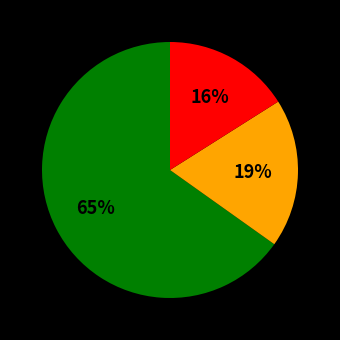

Is there a majority slice in this chart?

Yes